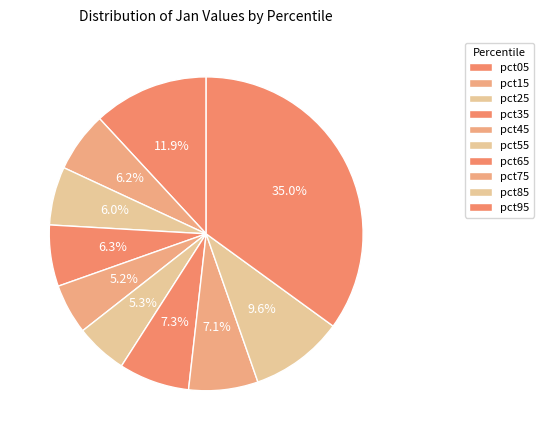

Which category has the smallest portion of the pie?

pct45